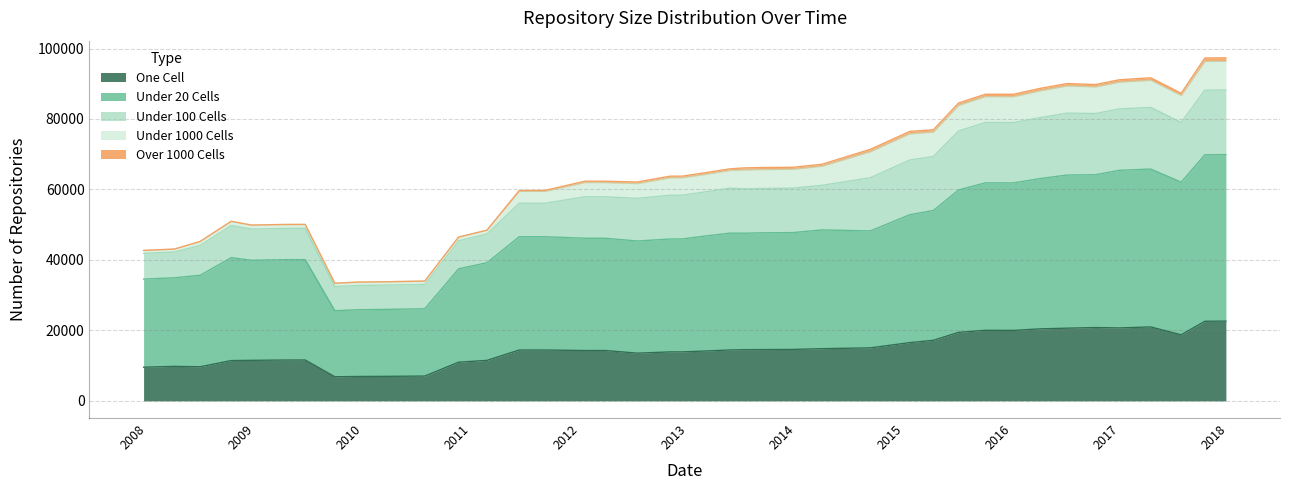

What is the highest value of the One Cell series?

22641